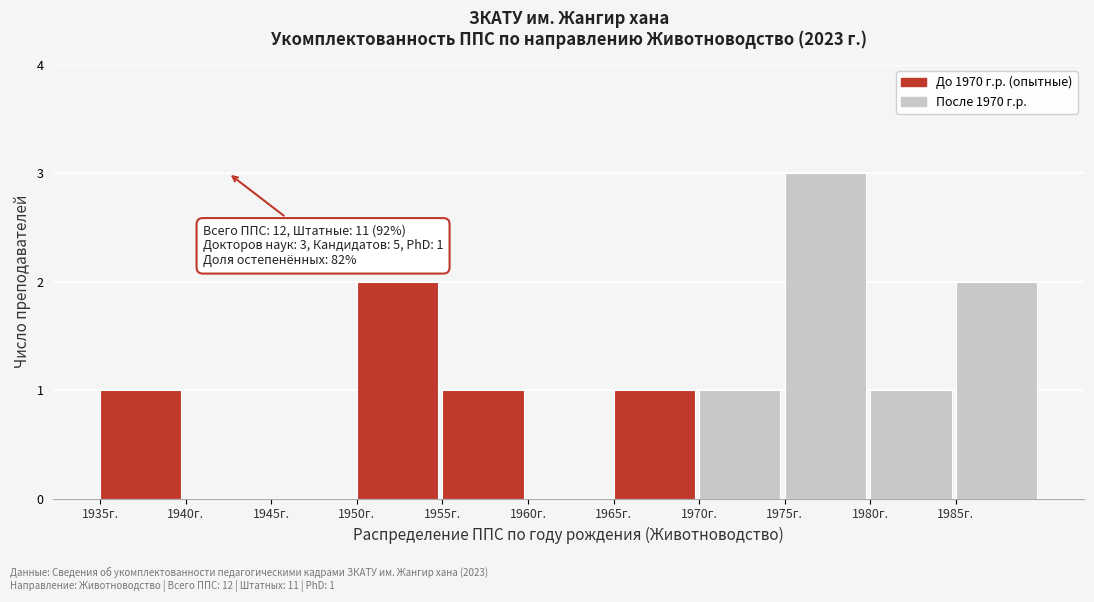

Which range on the x-axis has the tallest bar?

1975 to 1980